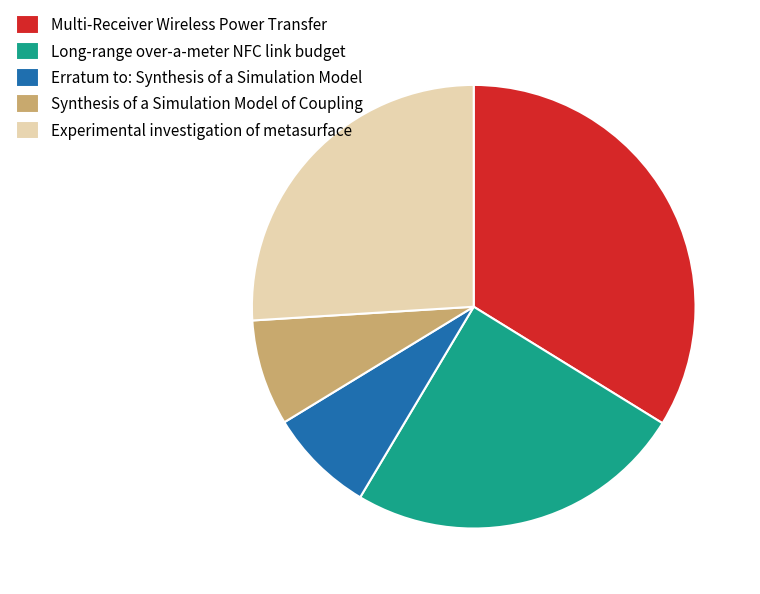

True or false: Long-range over-a-meter NFC link budget accounts for 25% of the total.

True